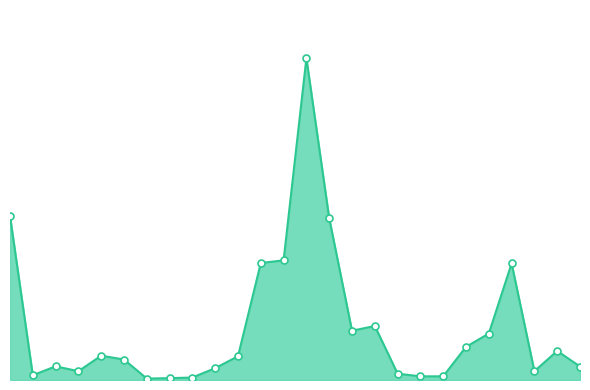

Does the chart have visible grid lines?

No